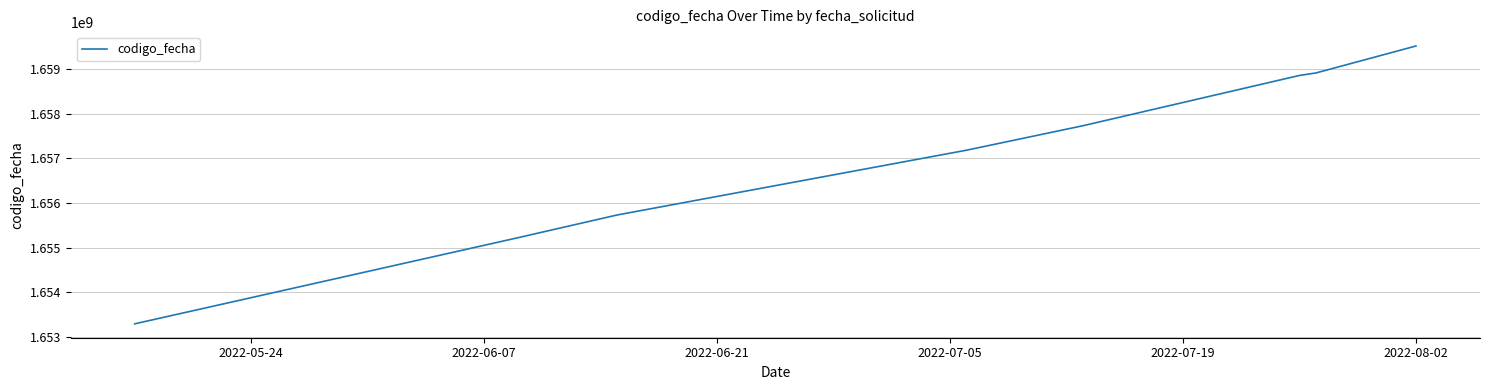

What is the minimum value shown in the chart?

1653297614